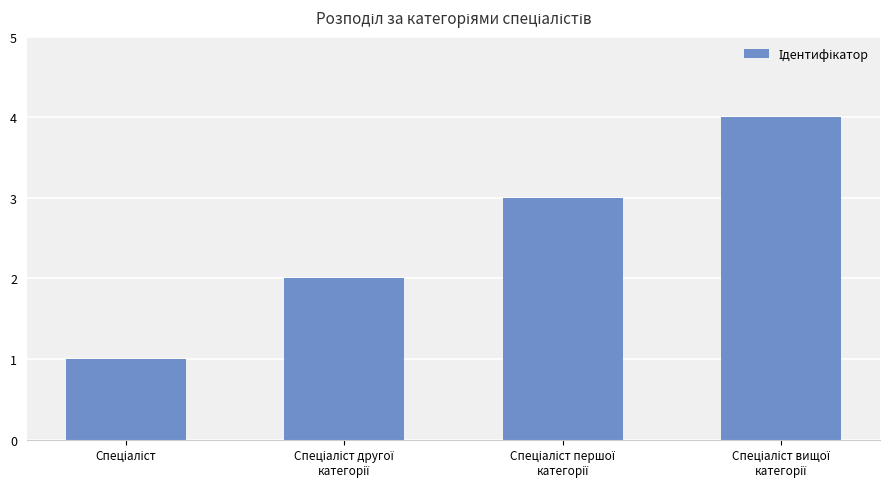

What is the maximum value shown in the chart?

4